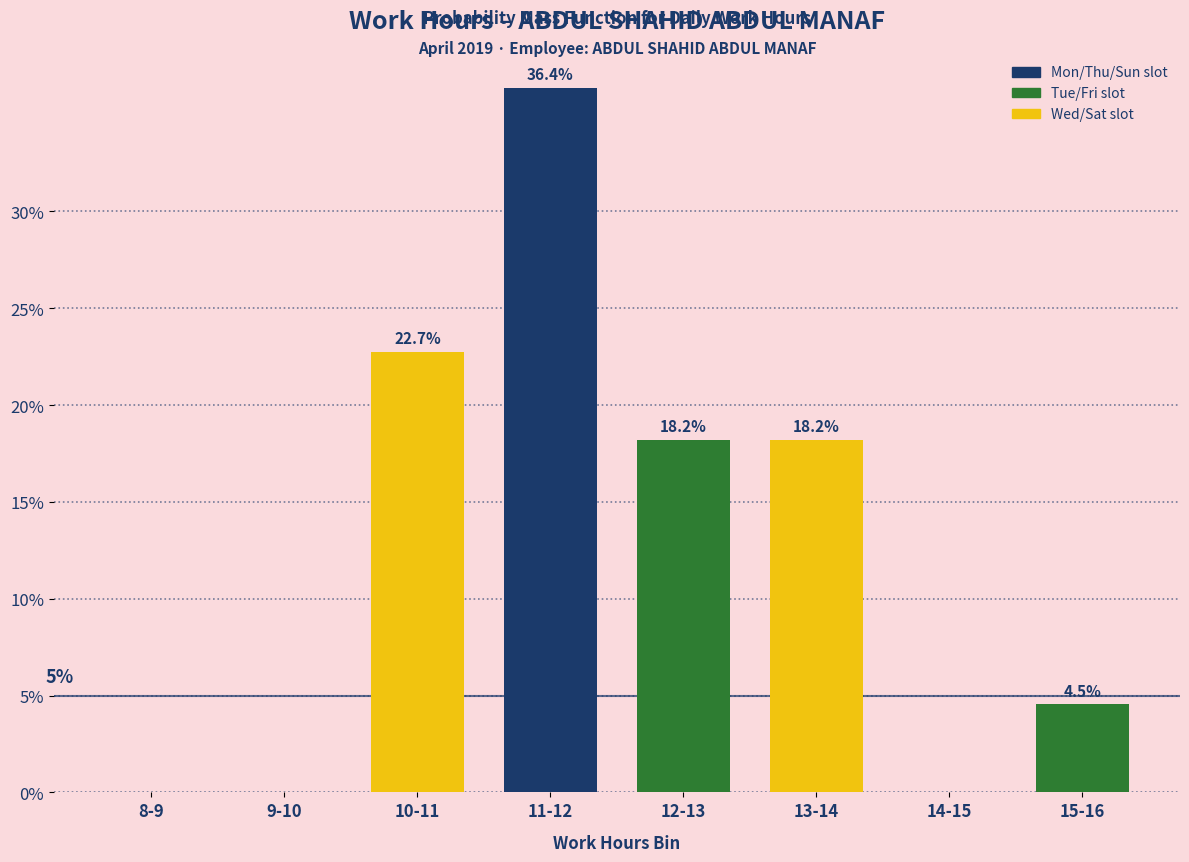

Reading left to right, extract all data points from this chart.

8-9=0.0	9-10=0.0	10-11=22.7	11-12=36.4	12-13=18.2	13-14=18.2	14-15=0.0	15-16=4.5